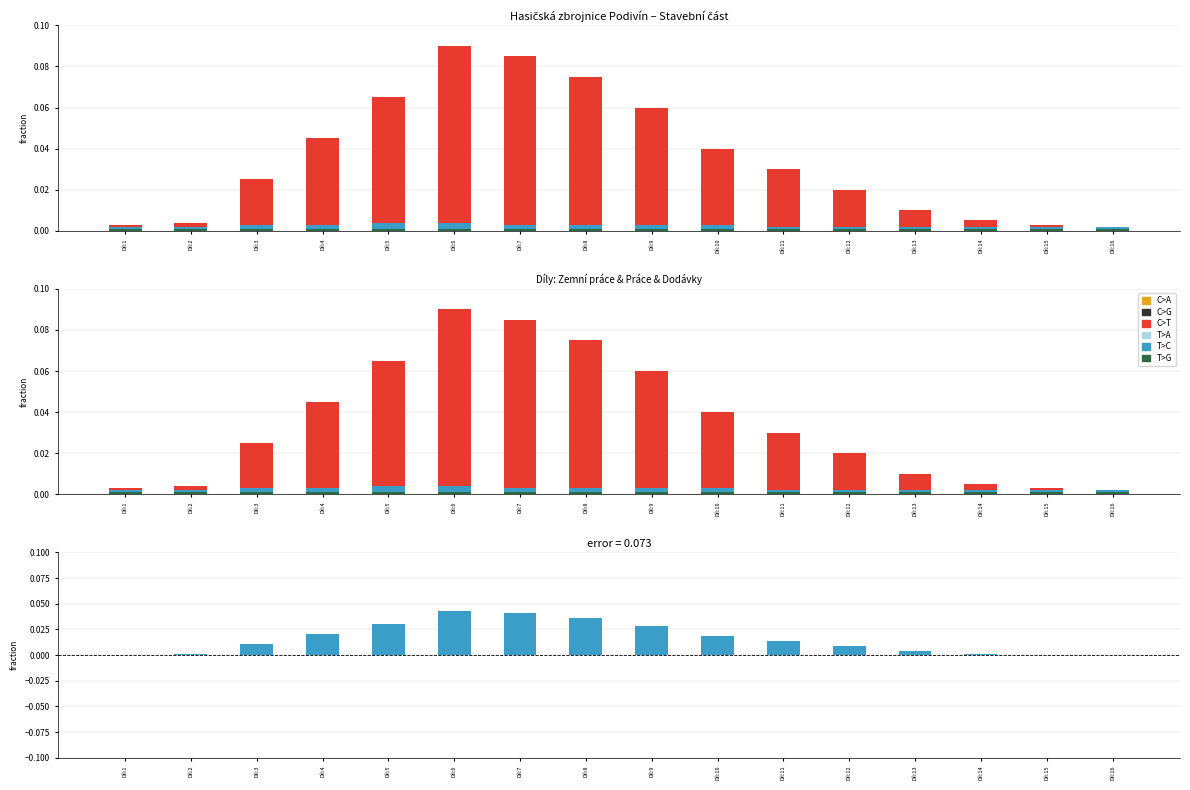

Reading left to right, transcribe all the data shown in this chart.

C>A: 0.0	0.0	0.0	0.0	0.0	0.0	0.0	0.0	0.0	0.0	0.0	0.0	0.0	0.0	0.0	0.0
C>G: 0.0	0.0	0.0	0.0	0.0	0.0	0.0	0.0	0.0	0.0	0.0	0.0	0.0	0.0	0.0	0.0
C>T: 0.0	0.0	0.0	0.0	0.1	0.1	0.1	0.1	0.1	0.0	0.0	0.0	0.0	0.0	0.0	0.0
T>A: 0.0	0.0	0.0	0.0	0.0	0.0	0.0	0.0	0.0	0.0	0.0	0.0	0.0	0.0	0.0	0.0
T>C: 0.0	0.0	0.0	0.0	0.0	0.0	0.0	0.0	0.0	0.0	0.0	0.0	0.0	0.0	0.0	0.0
T>G: 0.0	0.0	0.0	0.0	0.0	0.0	0.0	0.0	0.0	0.0	0.0	0.0	0.0	0.0	0.0	0.0